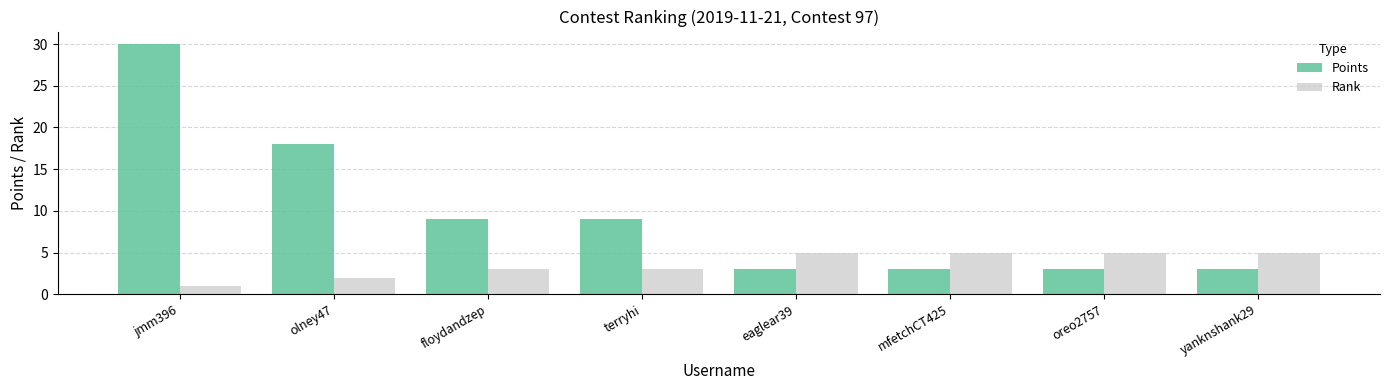

How many bars are there in total?

16